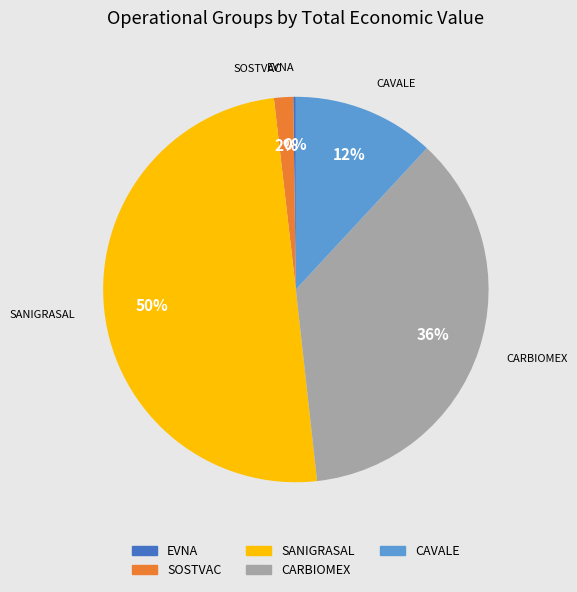

Between CAVALE and SOSTVAC, which is larger?

CAVALE